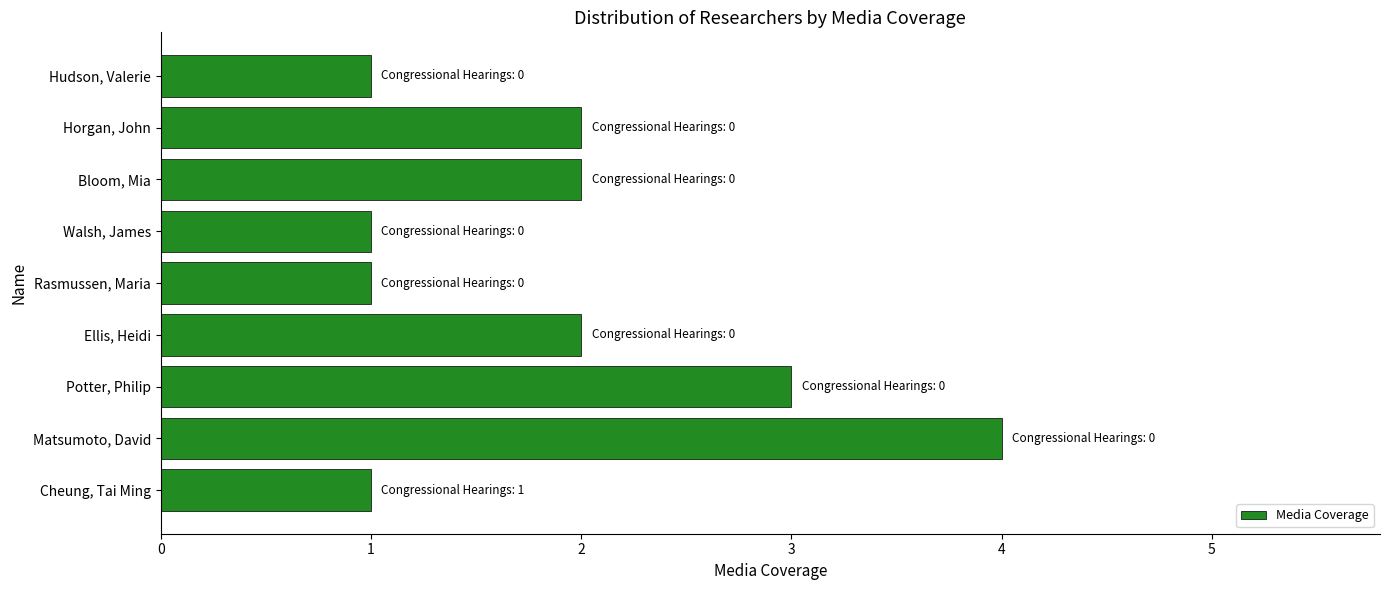

True or false: the data shows 1 at Walsh, James.

True